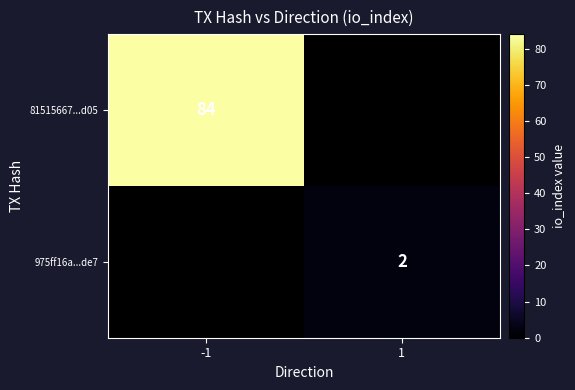

Count the number of categories in the chart.

2